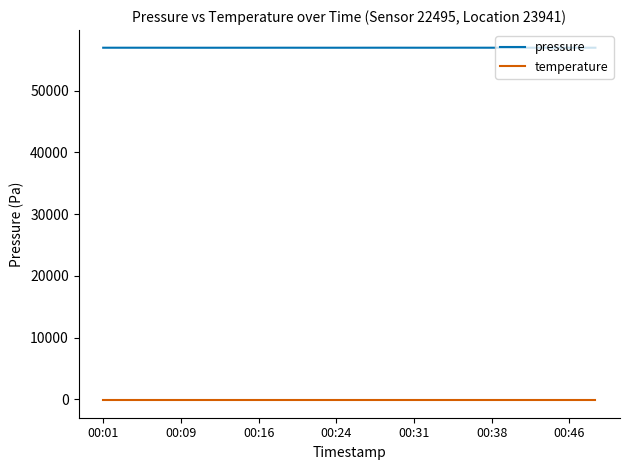

Which series has the largest total across all categories?

pressure